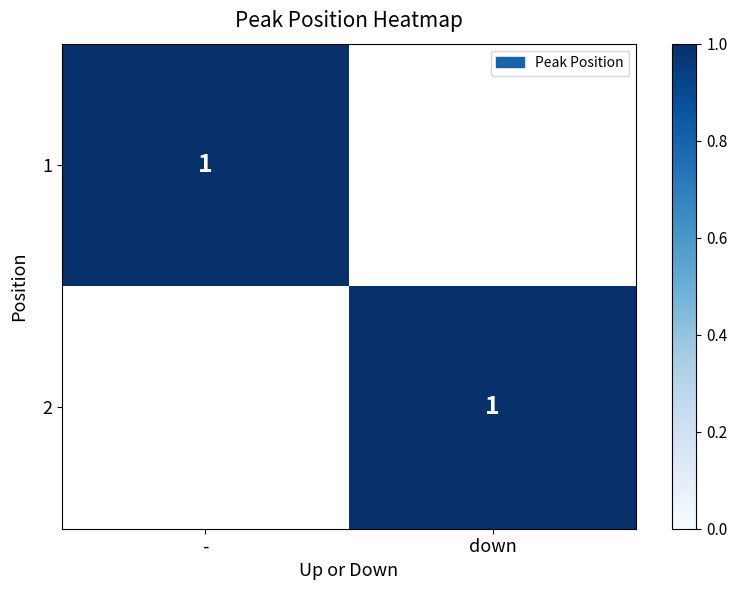

Is it true that Position 2 equals 1 at 0?

False